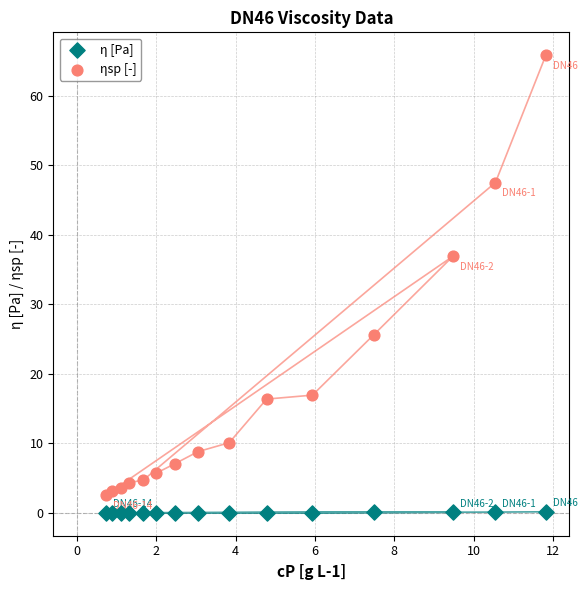

What are all the series names shown in the legend?

η [Pa], ηsp [-]